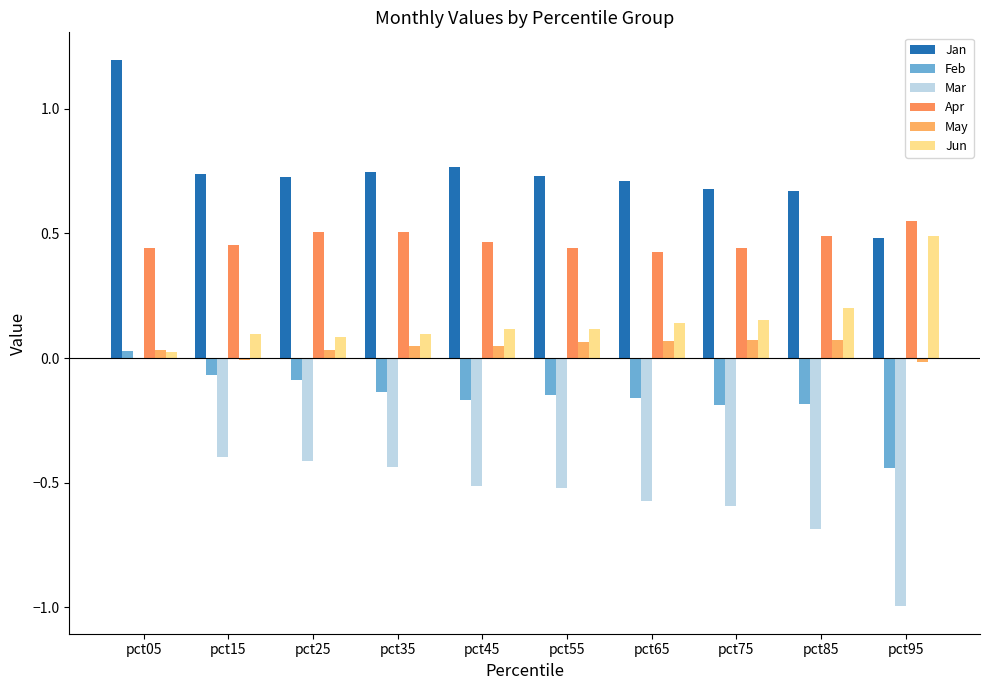

What is the spread (max minus min) of values at pct15?

1.1